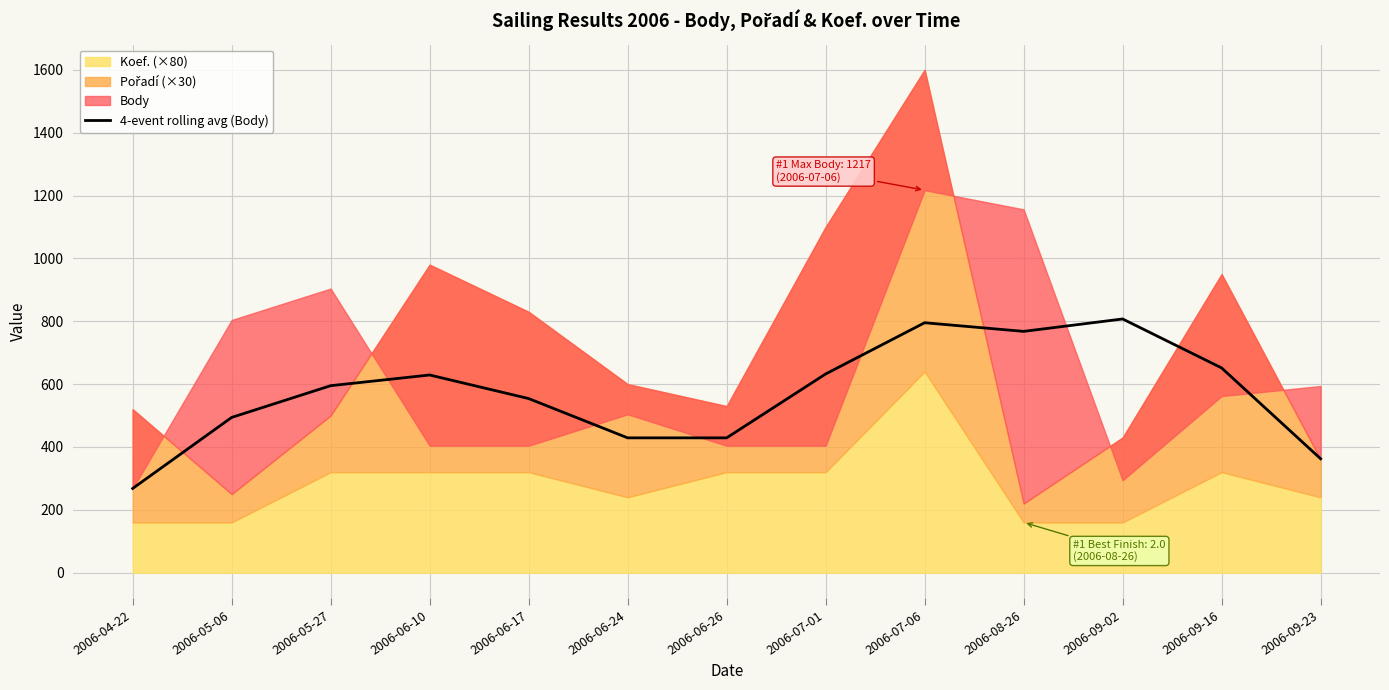

What is the change in value from 2006-07-06 to 2006-09-23?

-432.8